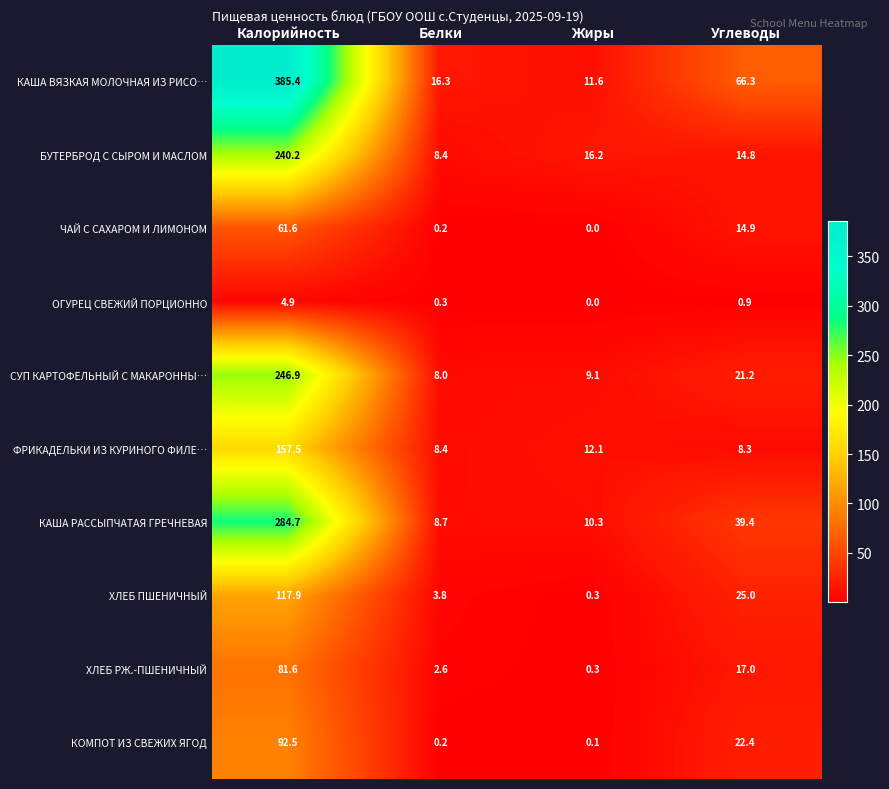

Where does the ЧАЙ С САХАРОМ И ЛИМОНОМ series first go above 14?

Калорийность